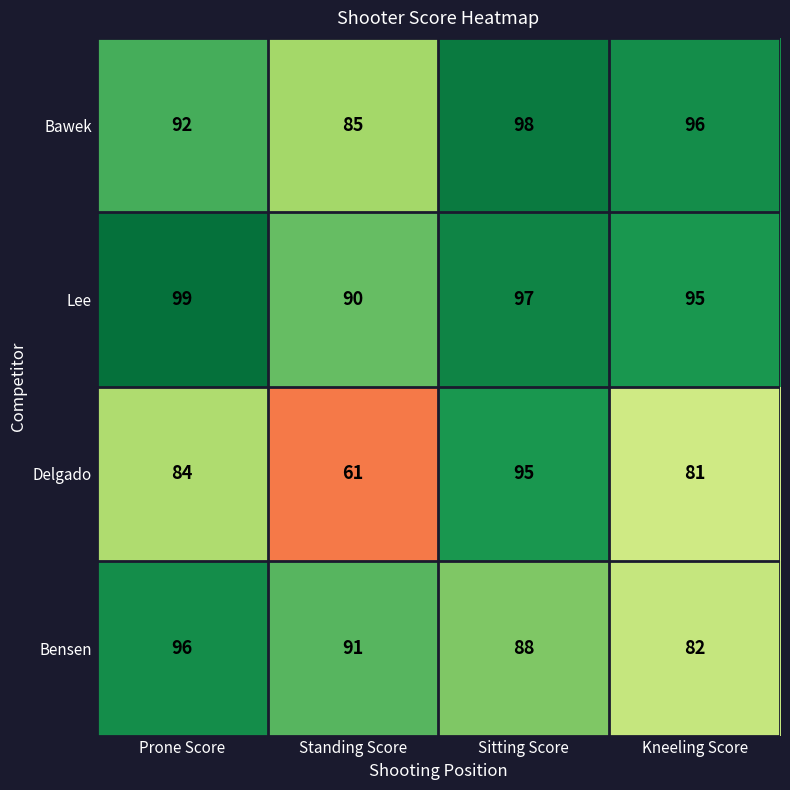

Rank the series by their average value, from highest to lowest.

Lee, Bawek, Bensen, Delgado